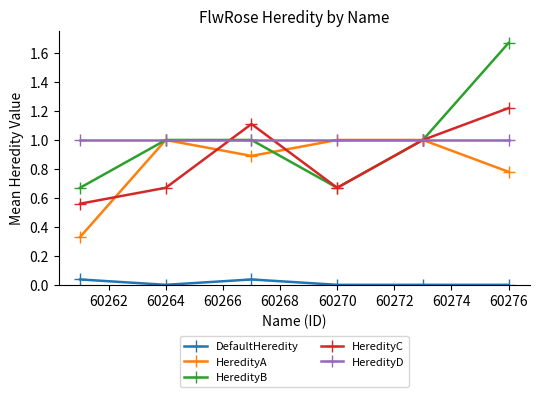

Which series has the largest range (max minus min)?

HeredityB